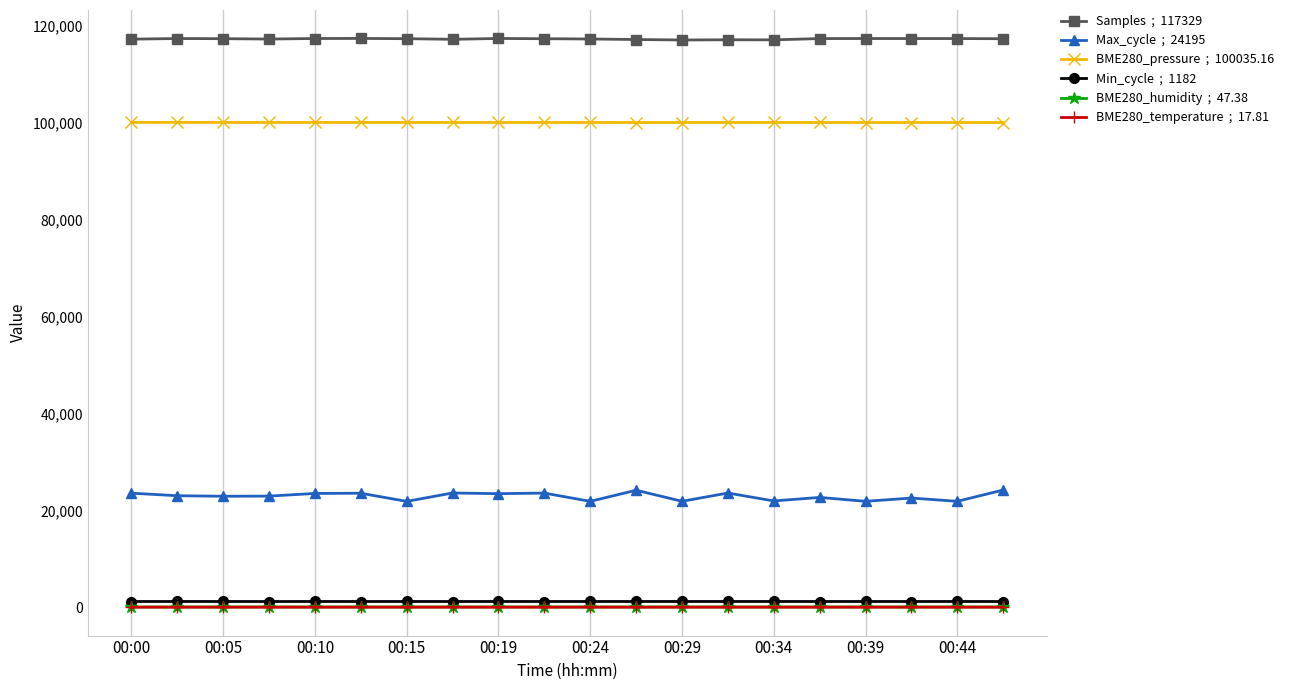

What is the maximum value shown in the chart?

117390.0